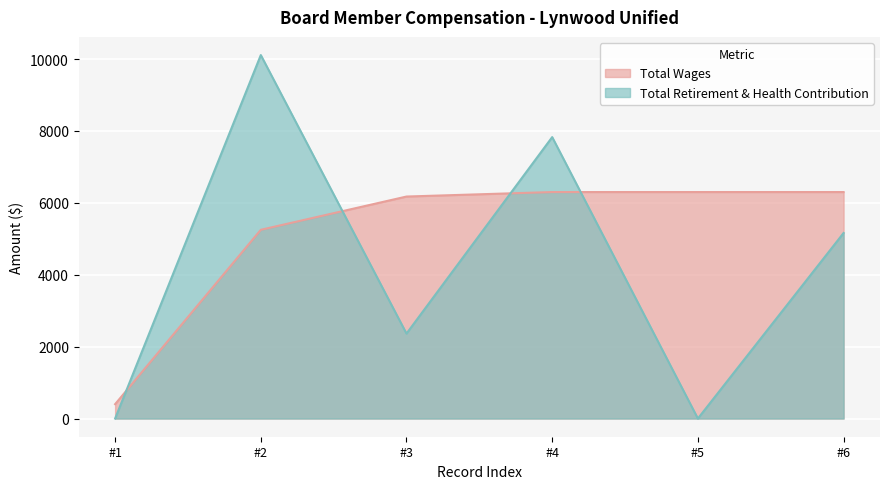

How many positive values does the Total Retirement & Health Contribution series have?

4